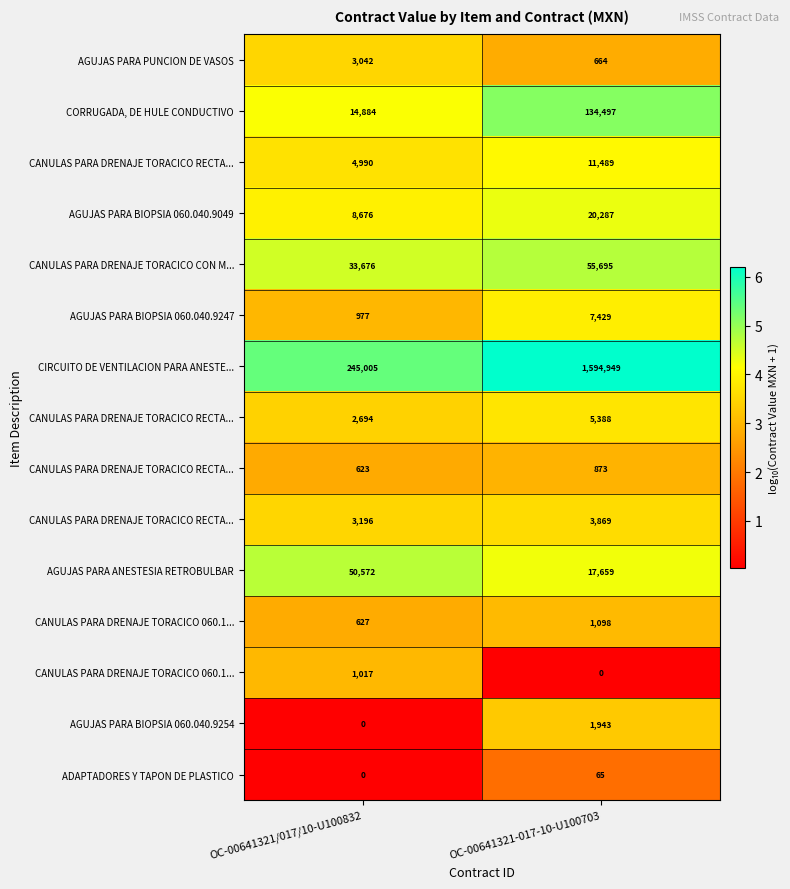

What is the spread (max minus min) of values at OC-00641321-017-10-U100703?

6.2